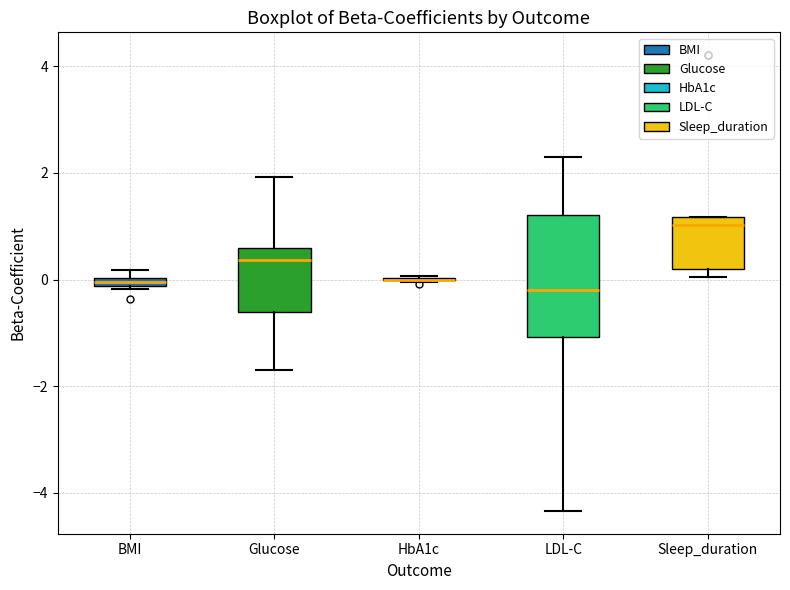

Which box is the tallest, from its lower edge to its upper edge?

LDL-C